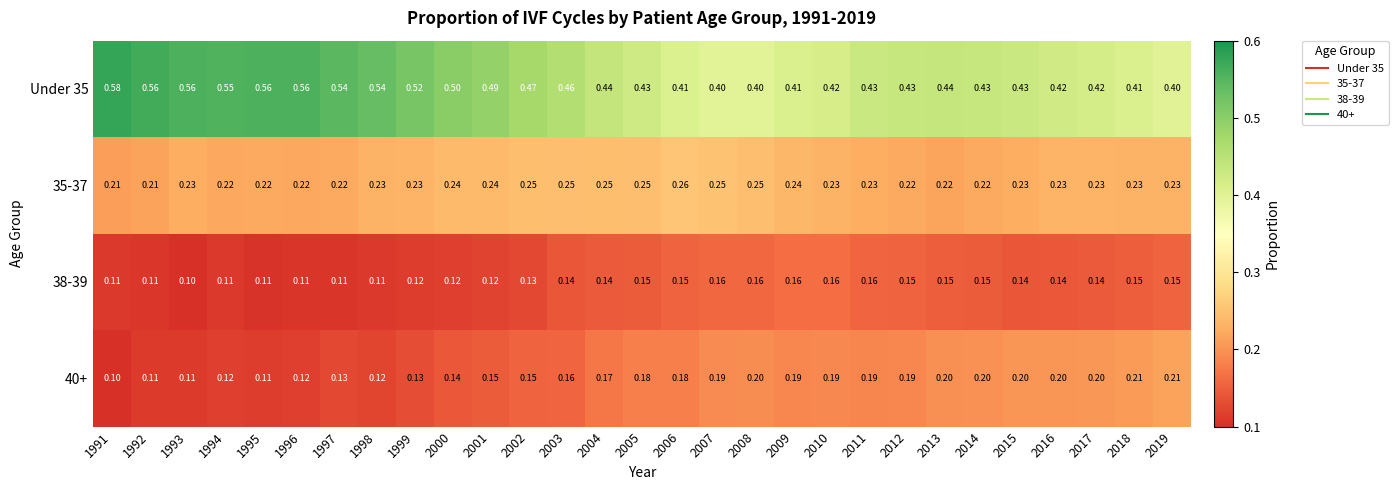

Reading left to right, transcribe all the data shown in this chart.

Under 35: 1991=0.6	1992=0.6	1993=0.6	1994=0.6	1995=0.6	1996=0.6	1997=0.5	1998=0.5	1999=0.5	2000=0.5	2001=0.5	2002=0.5	2003=0.5	2004=0.4	2005=0.4	2006=0.4	2007=0.4	2008=0.4	2009=0.4	2010=0.4	2011=0.4	2012=0.4	2013=0.4	2014=0.4	2015=0.4	2016=0.4	2017=0.4	2018=0.4	2019=0.4
35-37: 1991=0.2	1992=0.2	1993=0.2	1994=0.2	1995=0.2	1996=0.2	1997=0.2	1998=0.2	1999=0.2	2000=0.2	2001=0.2	2002=0.2	2003=0.2	2004=0.2	2005=0.2	2006=0.3	2007=0.2	2008=0.2	2009=0.2	2010=0.2	2011=0.2	2012=0.2	2013=0.2	2014=0.2	2015=0.2	2016=0.2	2017=0.2	2018=0.2	2019=0.2
38-39: 1991=0.1	1992=0.1	1993=0.1	1994=0.1	1995=0.1	1996=0.1	1997=0.1	1998=0.1	1999=0.1	2000=0.1	2001=0.1	2002=0.1	2003=0.1	2004=0.1	2005=0.1	2006=0.1	2007=0.2	2008=0.2	2009=0.2	2010=0.2	2011=0.2	2012=0.1	2013=0.1	2014=0.1	2015=0.1	2016=0.1	2017=0.1	2018=0.1	2019=0.1
40+: 1991=0.1	1992=0.1	1993=0.1	1994=0.1	1995=0.1	1996=0.1	1997=0.1	1998=0.1	1999=0.1	2000=0.1	2001=0.1	2002=0.1	2003=0.2	2004=0.2	2005=0.2	2006=0.2	2007=0.2	2008=0.2	2009=0.2	2010=0.2	2011=0.2	2012=0.2	2013=0.2	2014=0.2	2015=0.2	2016=0.2	2017=0.2	2018=0.2	2019=0.2